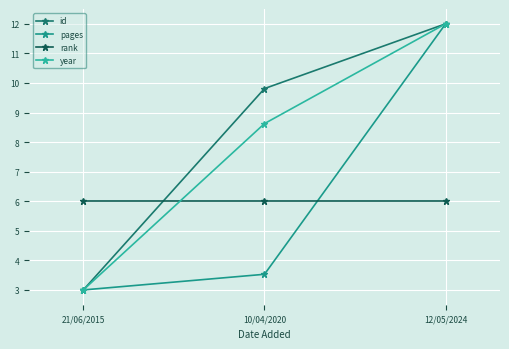

How many year values are between 3 and 12?

3